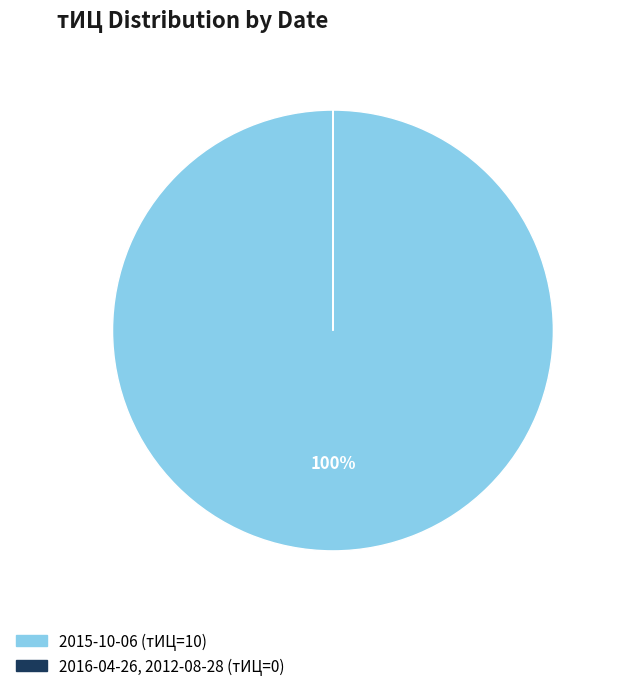

What is the largest slice in the pie chart?

2015-10-06 (тИЦ=10)